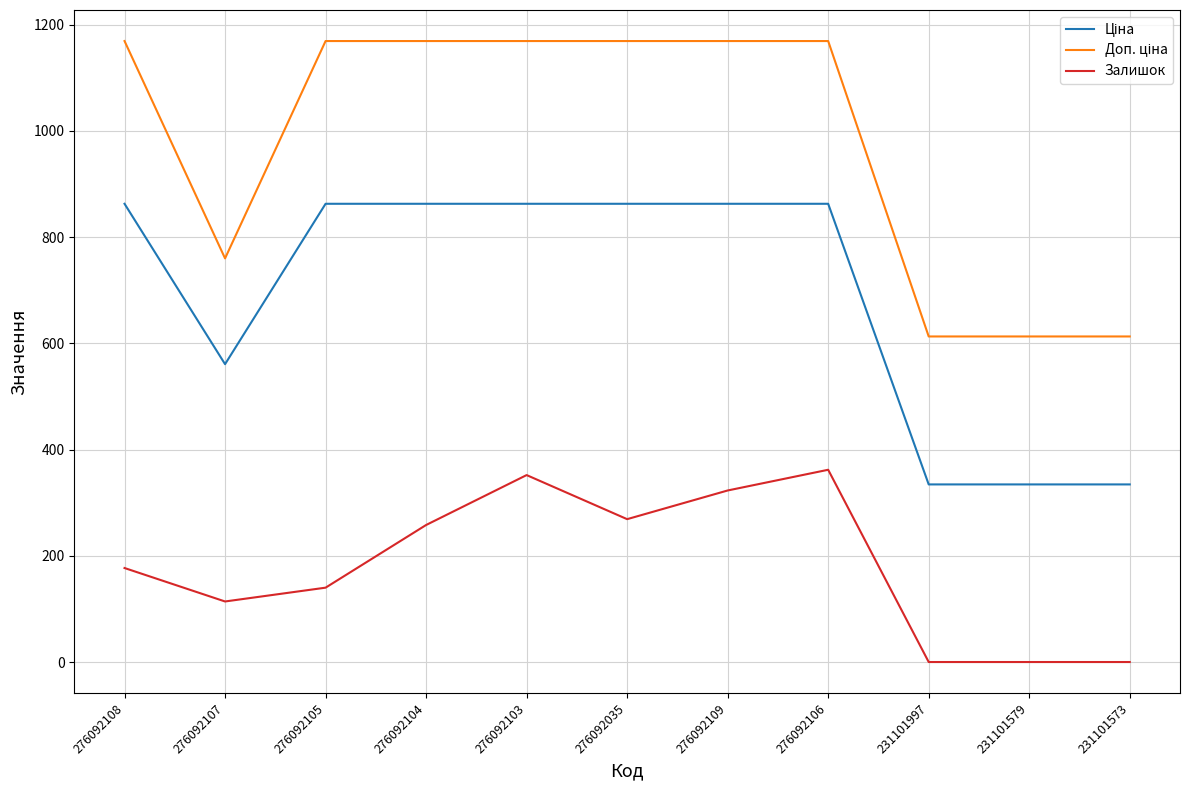

Where is the first local minimum for Залишок?

276092107